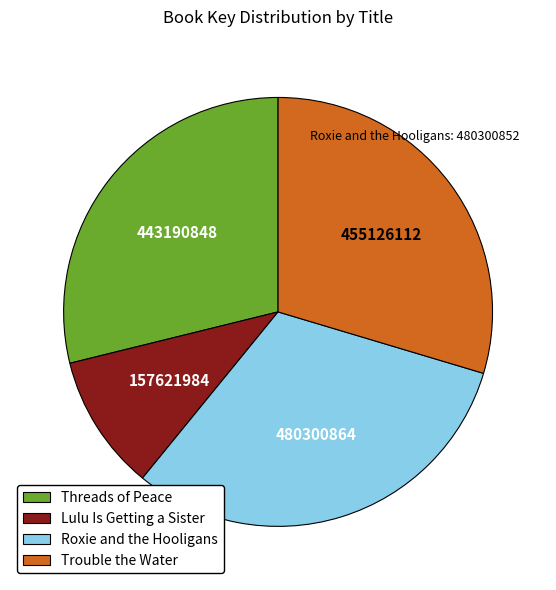

How many slices are in this pie chart?

4